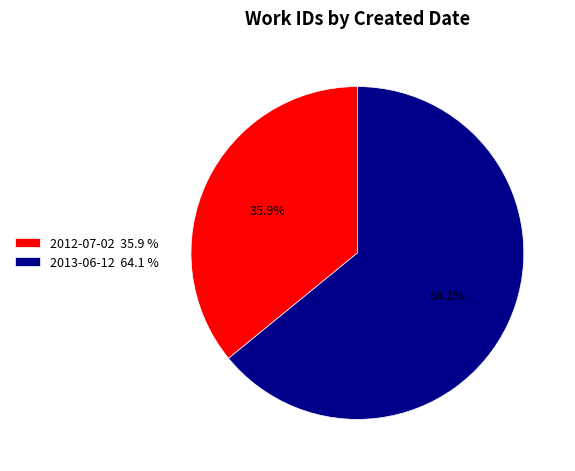

To the nearest percent, what is the combined percentage of 2013-06-12 and 2012-07-02?

100%